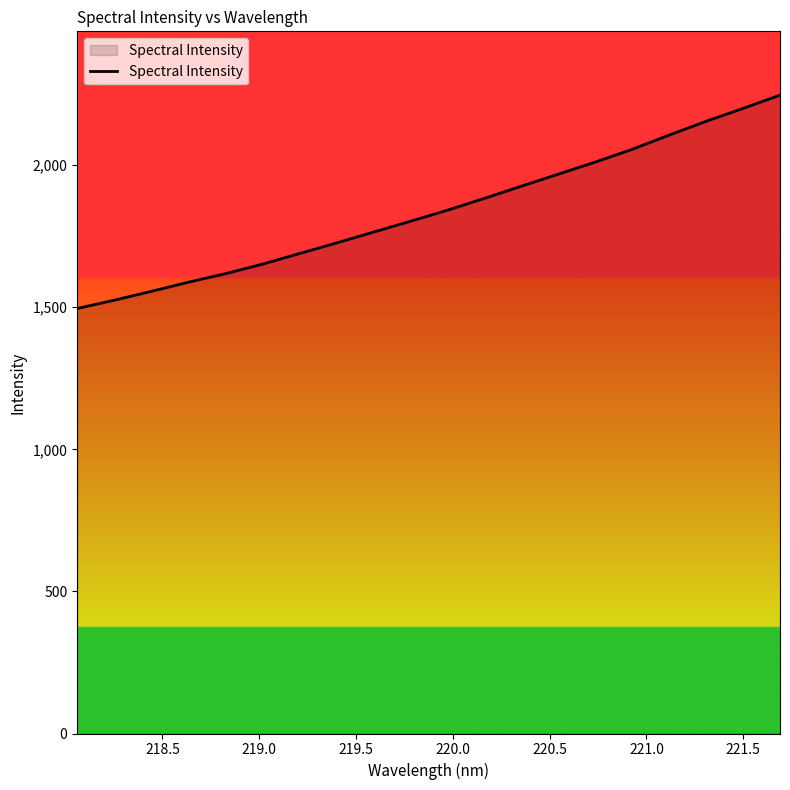

What is the greatest value displayed?

2246.3